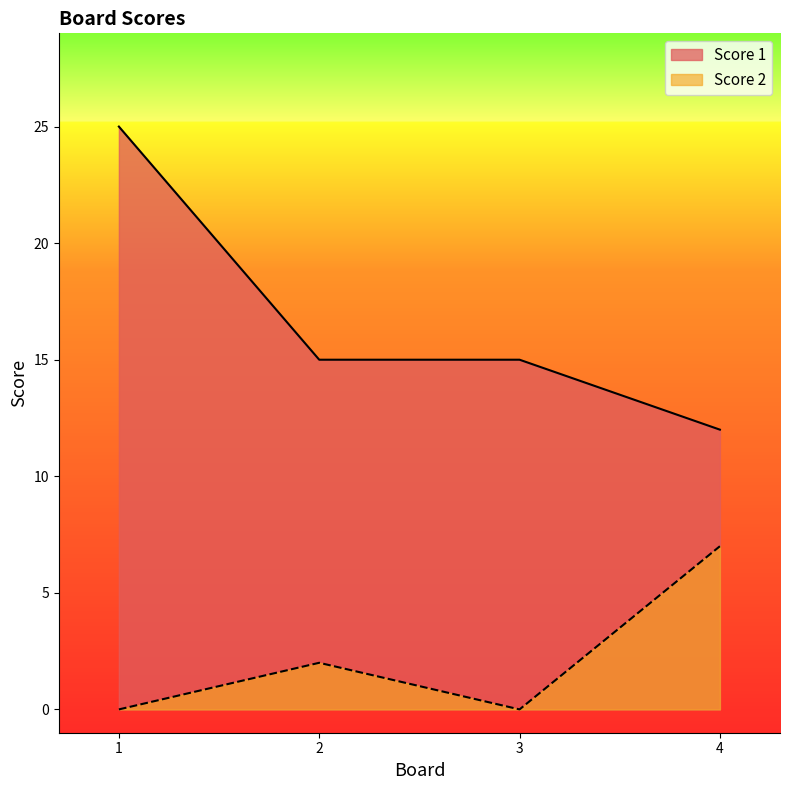

At which category does the chart reach its peak across all series?

1